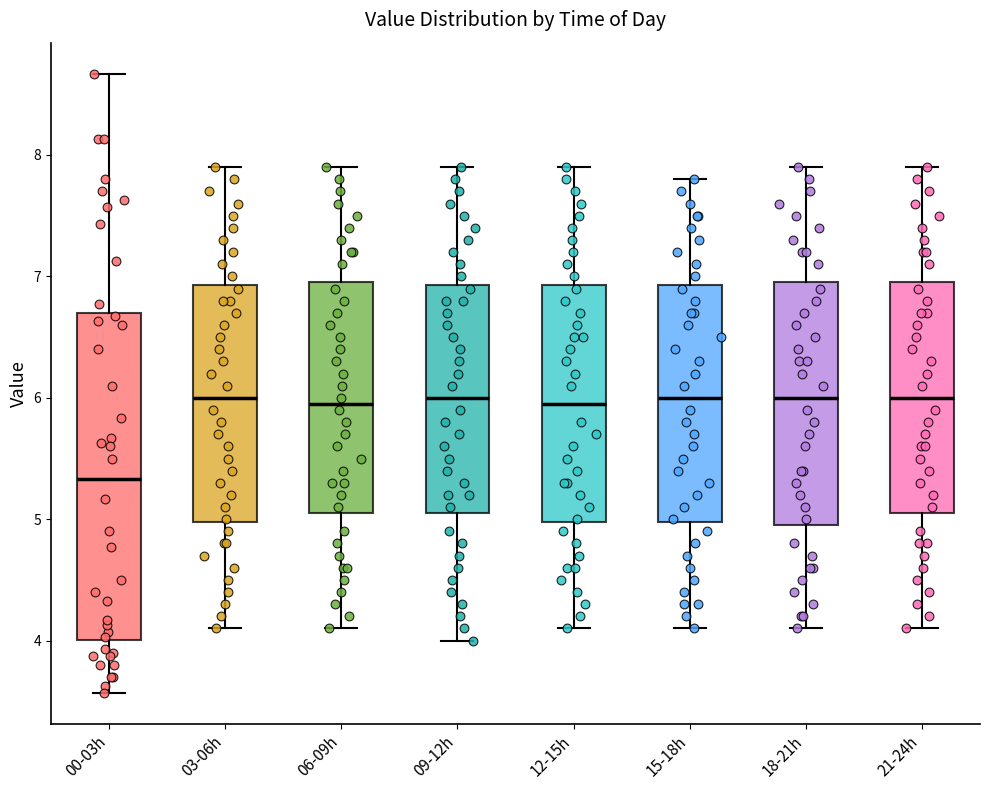

Reading left to right, transcribe this box plot: for each box, give where its median line is, the range the box spans, and where its two whiskers end, as read against the y-axis. The values are not printed on the chart, so give them approximately, as read against the axis.

00-03h: median 5.3, box 4.0 to 6.7, whiskers 3.6 to 8.7
03-06h: median 6.0, box 5.0 to 6.9, whiskers 4.1 to 7.9
06-09h: median 6.0, box 5.1 to 7.0, whiskers 4.1 to 7.9
09-12h: median 6.0, box 5.1 to 6.9, whiskers 4.0 to 7.9
12-15h: median 6.0, box 5.0 to 6.9, whiskers 4.1 to 7.9
15-18h: median 6.0, box 5.0 to 6.9, whiskers 4.1 to 7.8
18-21h: median 6.0, box 5.0 to 7.0, whiskers 4.1 to 7.9
21-24h: median 6.0, box 5.1 to 7.0, whiskers 4.1 to 7.9